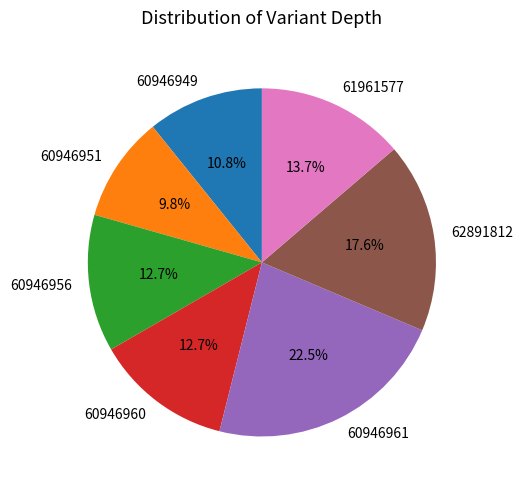

Which has a higher value, 61961577 or 60946956?

61961577